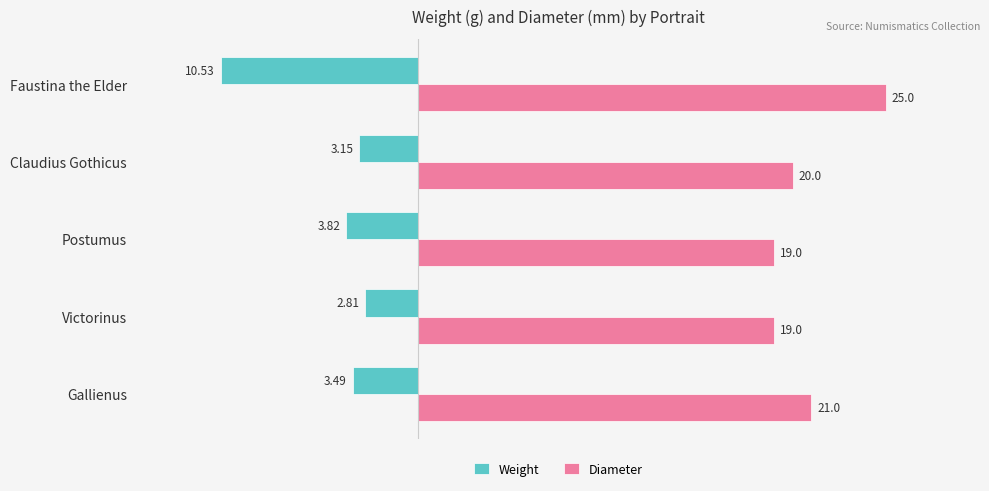

What is the difference between the maximum and minimum values in the Diameter series?

6.0